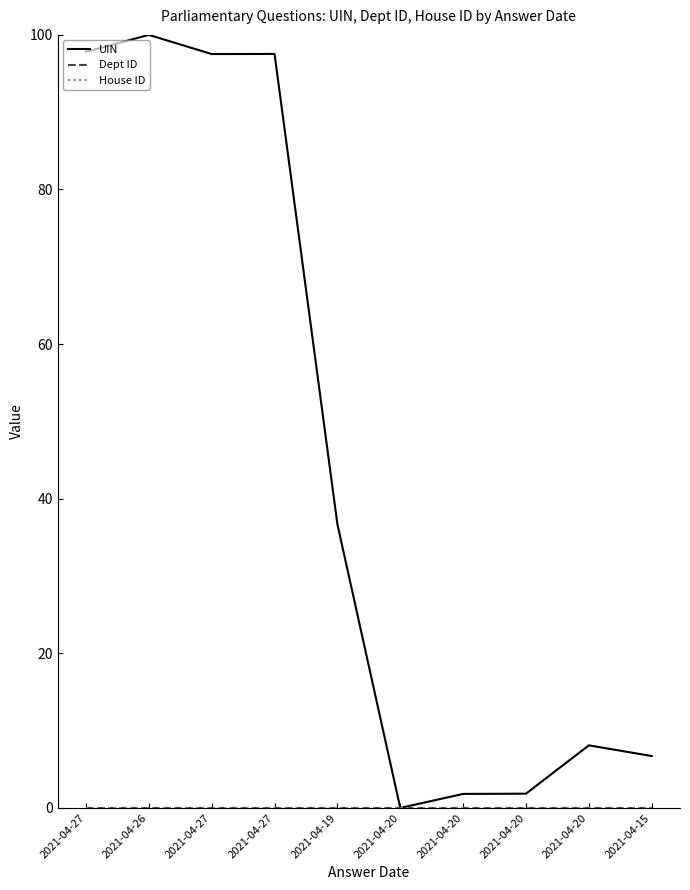

At which label does UIN first exceed 36?

2021-04-27